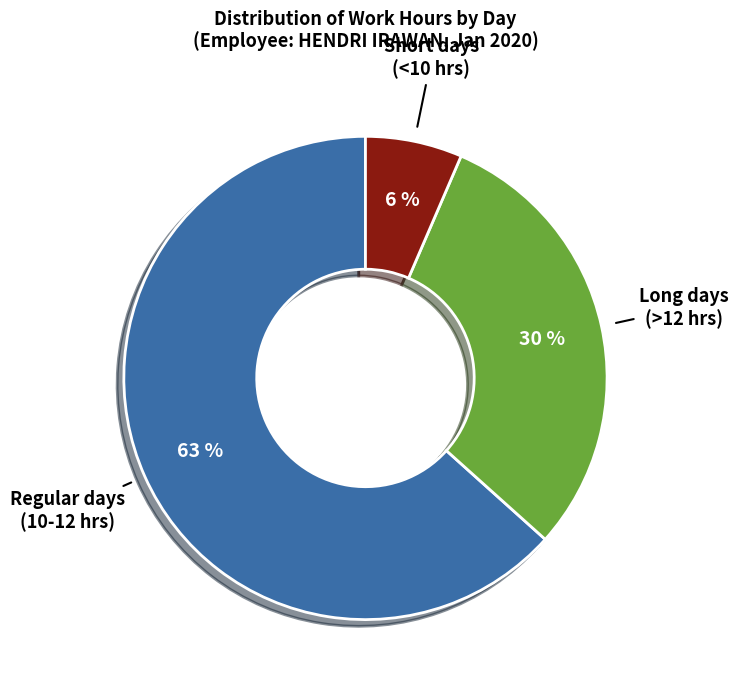

To the nearest percent, what is the average slice percentage?

33%